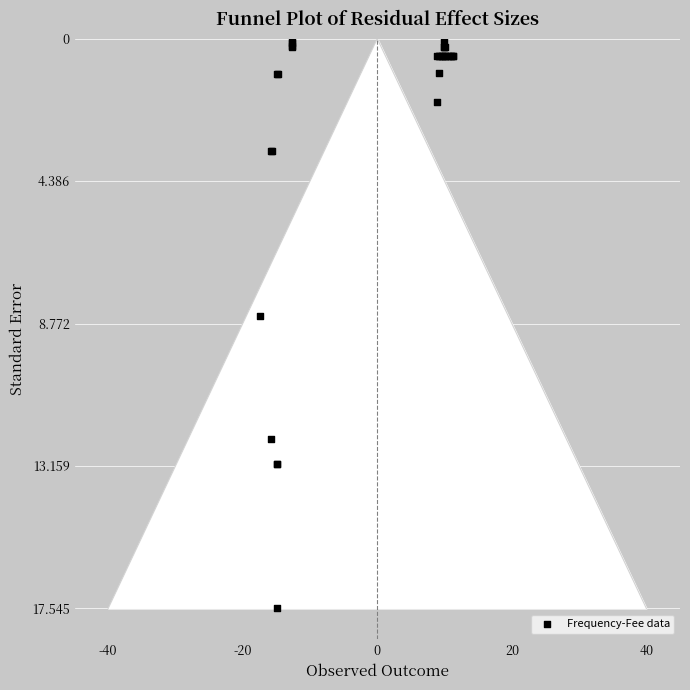

What Y value in the scatter plot is closest to 8?

8.6